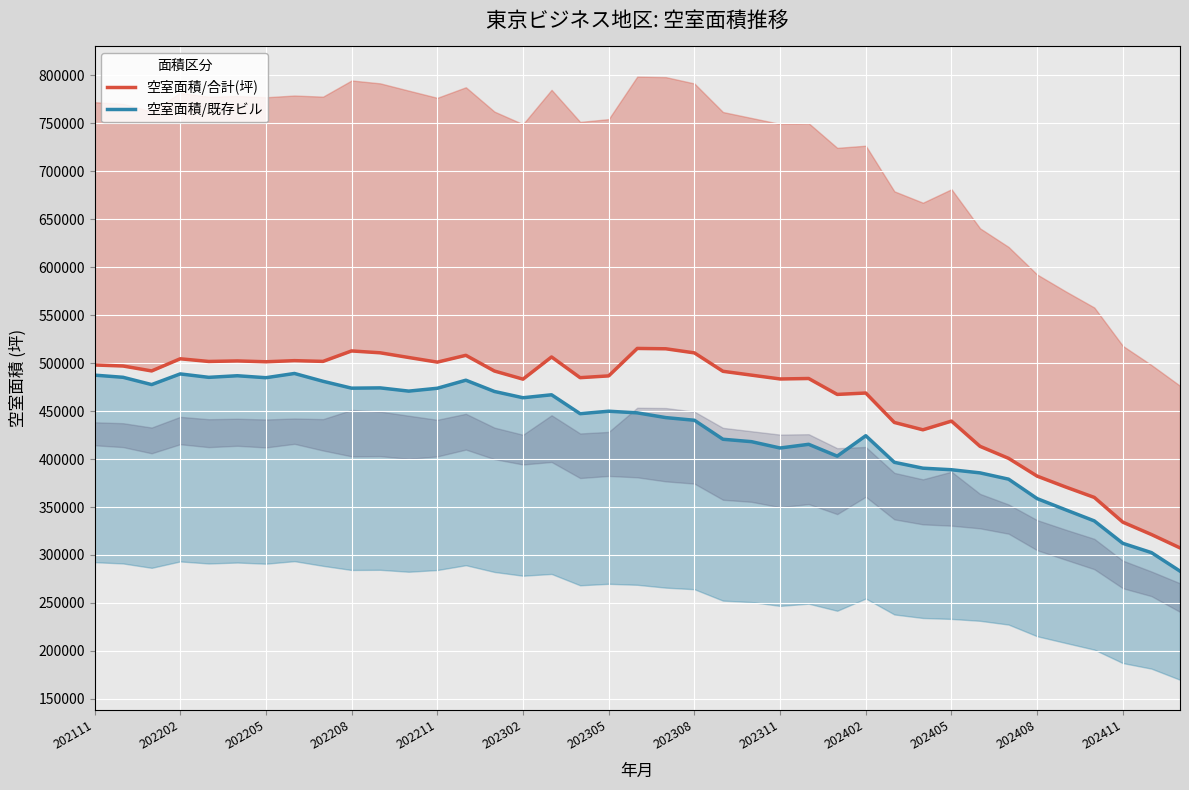

What is the maximum value for 空室面積/既存ビル?

489225